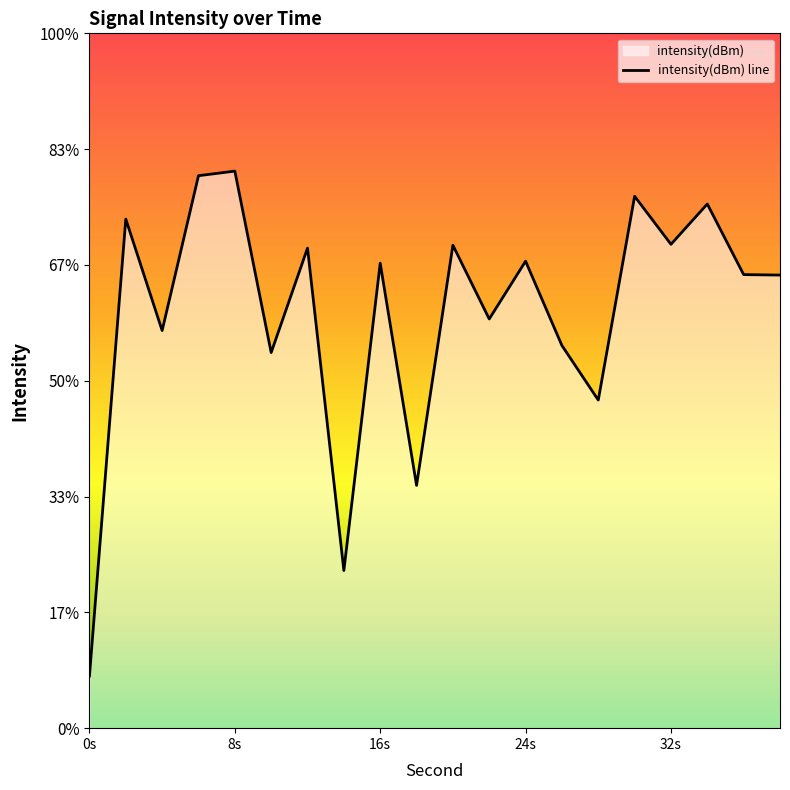

How many series are shown in this chart?

1